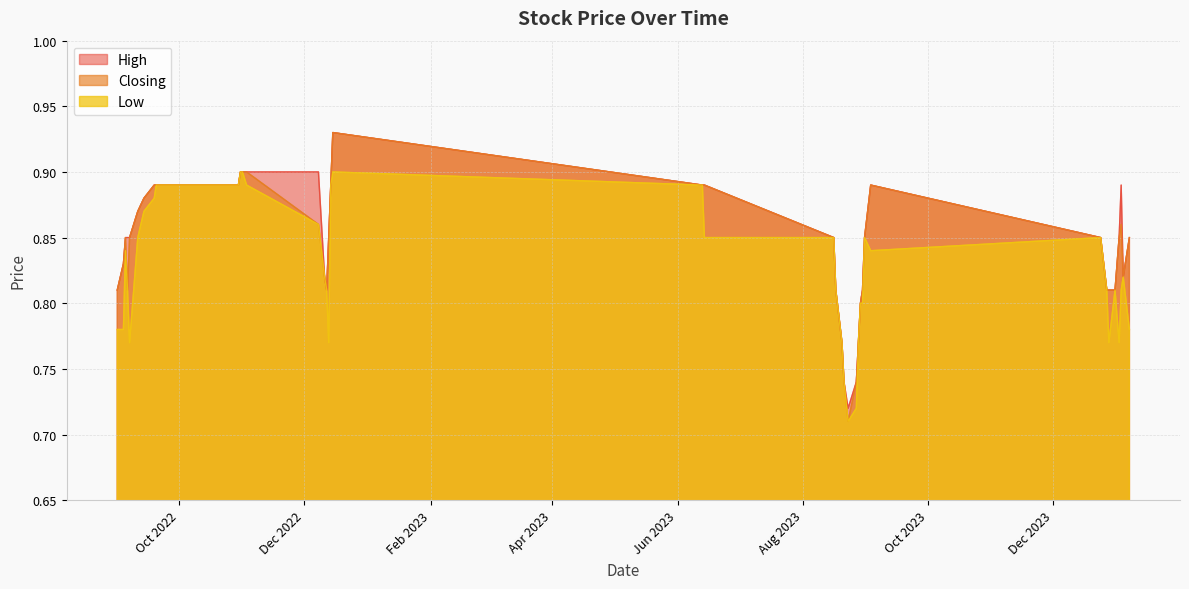

True or false: Closing and High cross at least once.

False